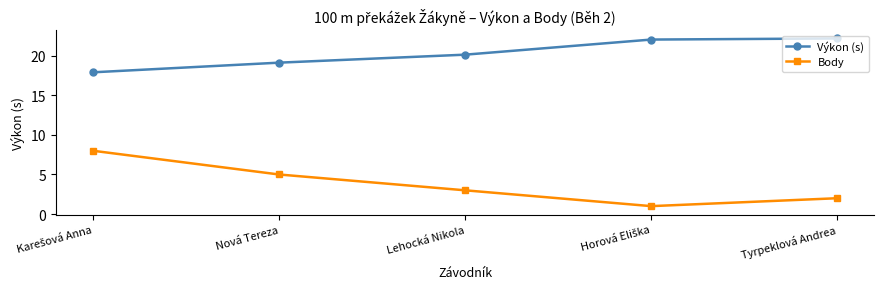

Which series has the widest spread of values?

Body